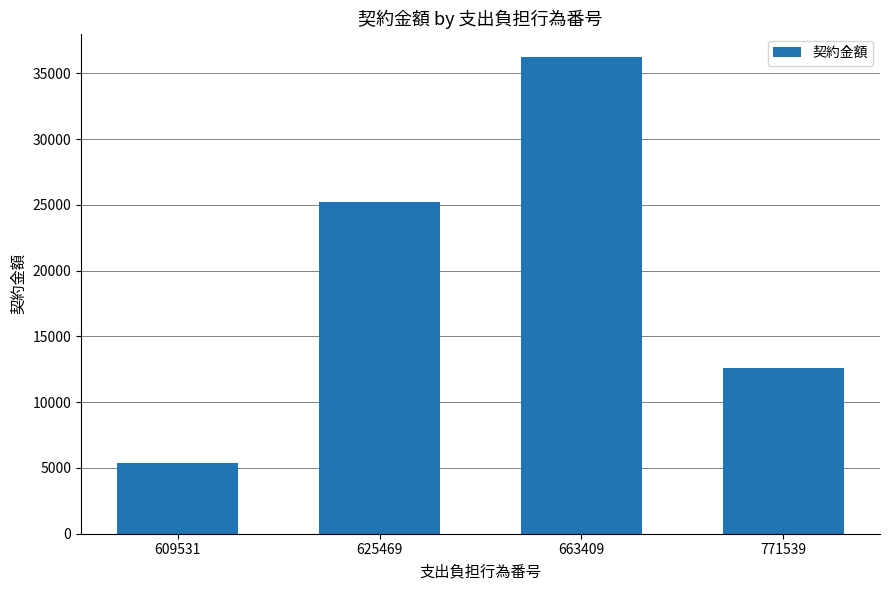

Reading left to right, what are all the values shown in this chart?

5400	25250	36201	12625